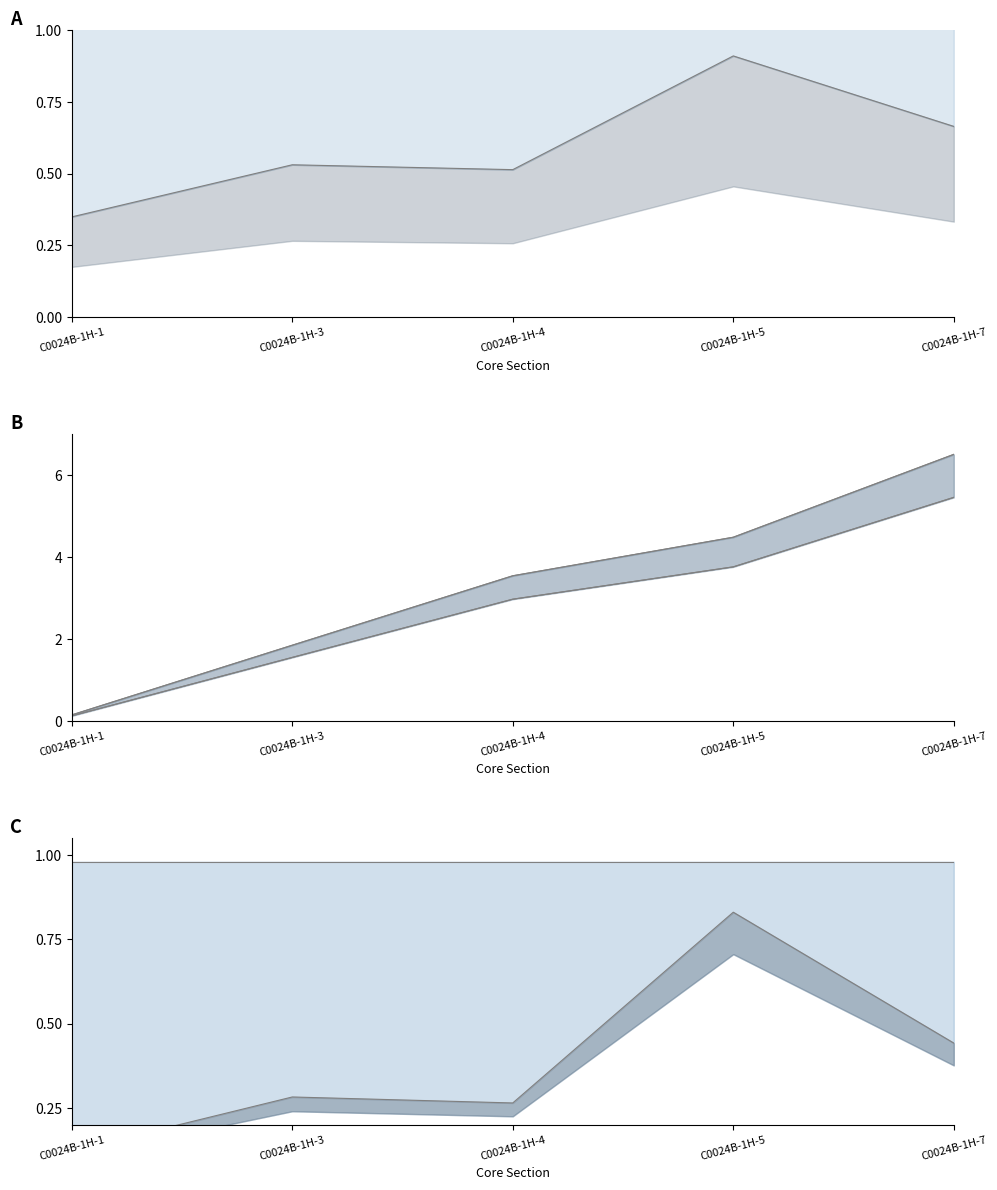

True or false: Electrical Resistivity 1 and Top Depth CSF-B intersect in this chart.

True